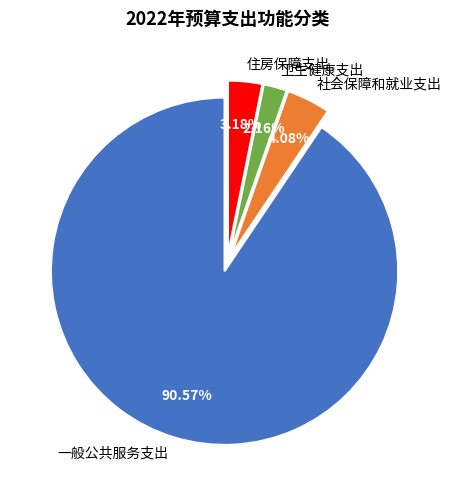

Approximately how many times larger is the value at 社会保障和就业支出 compared to 住房保障支出?

1.3